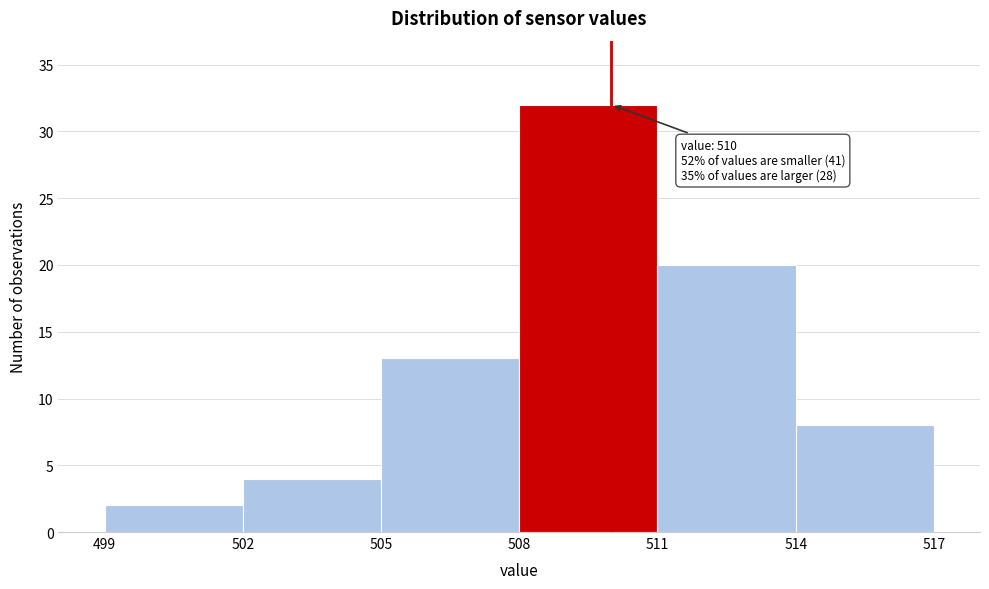

Which range on the x-axis has the tallest bar?

508 to 511